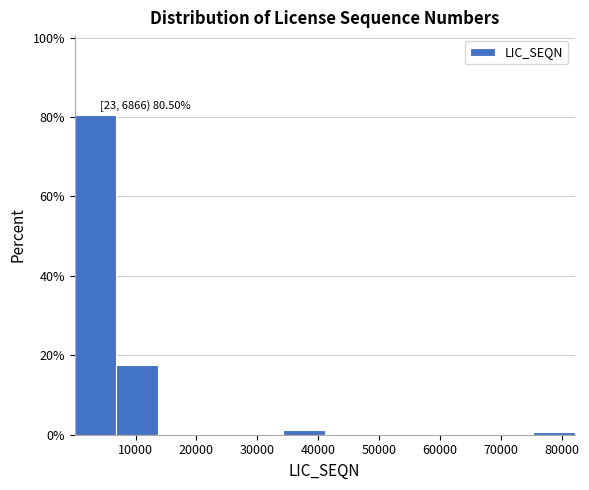

Over which range of the x-axis is the bar tallest?

0 to 7000